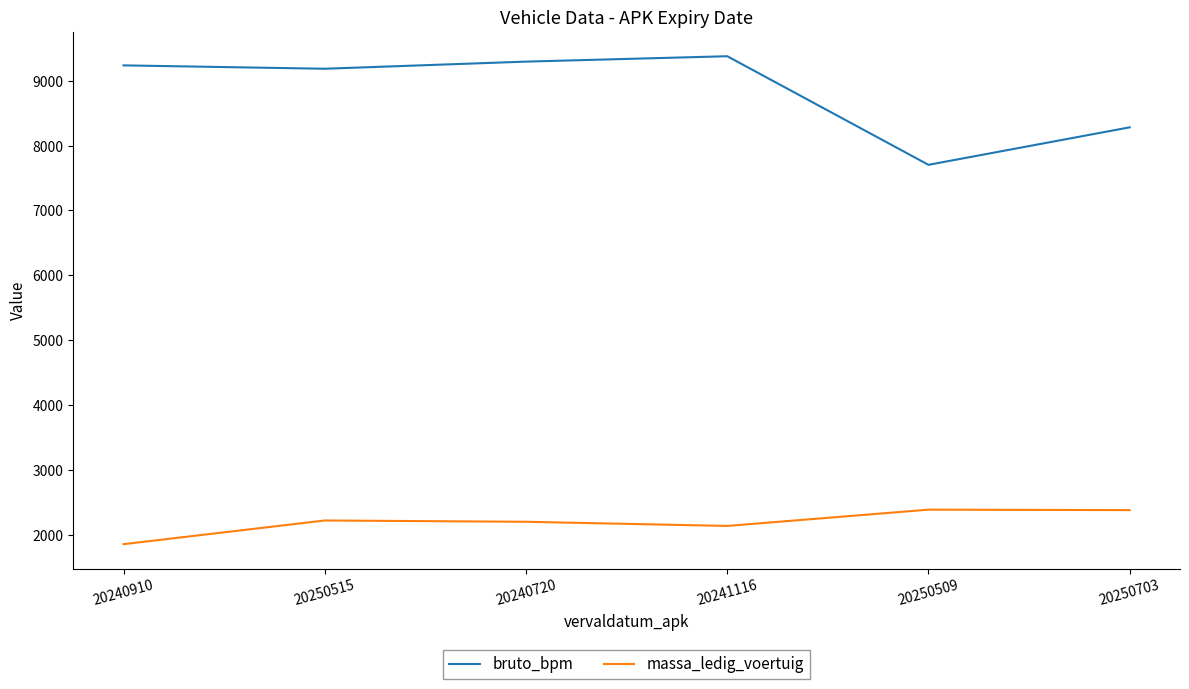

What value does the massa_ledig_voertuig series have at 20250515, to the nearest 50?

2200